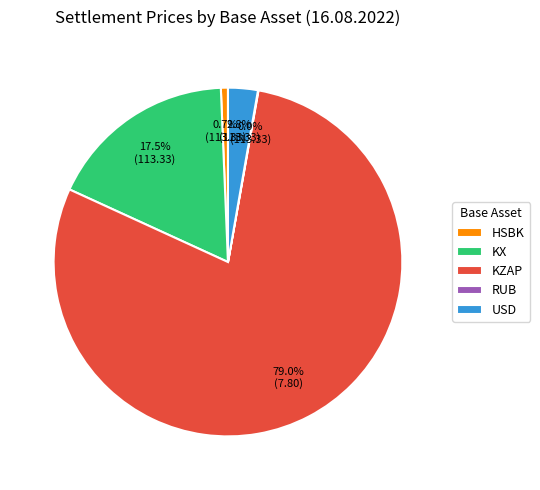

Approximately how many times larger is the value at KZAP compared to KX?

4.5